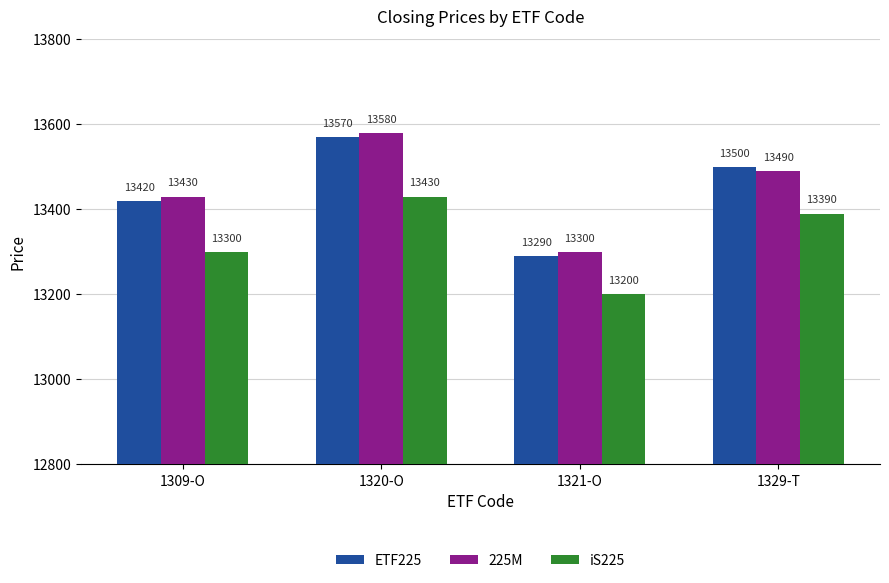

What is the sum of all iS225 values?

53320